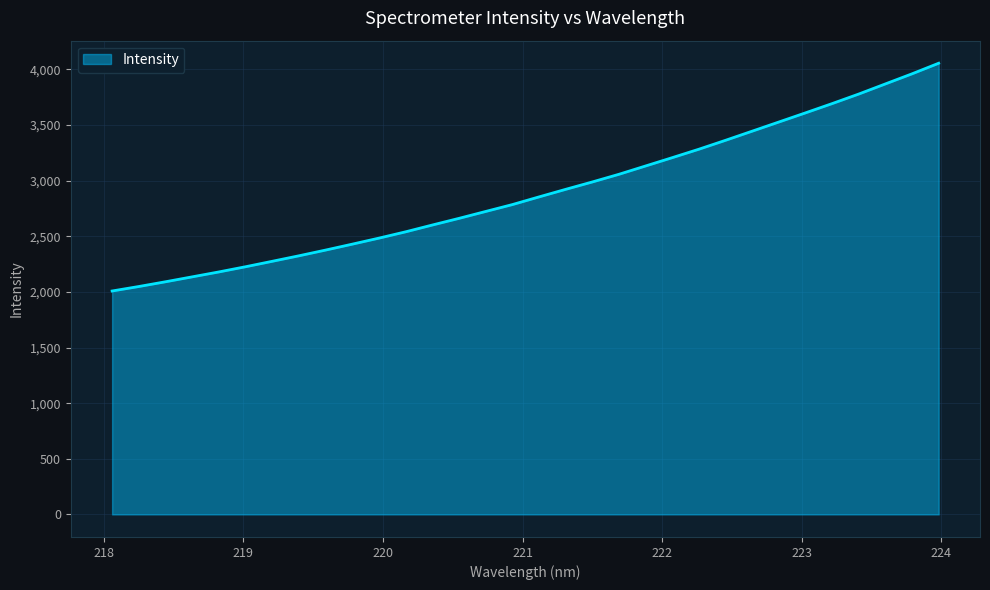

What is the smallest value displayed?

2008.2